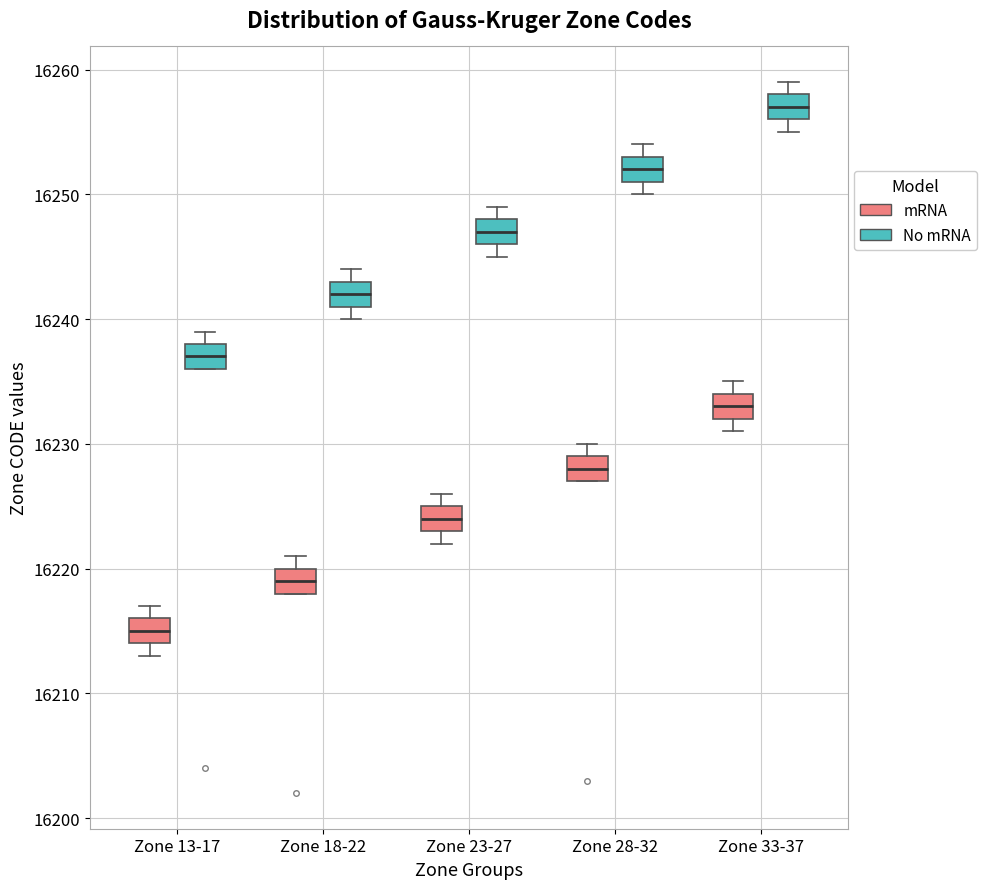

Which box has the lowest median line?

Zone 13-17 (mRNA)